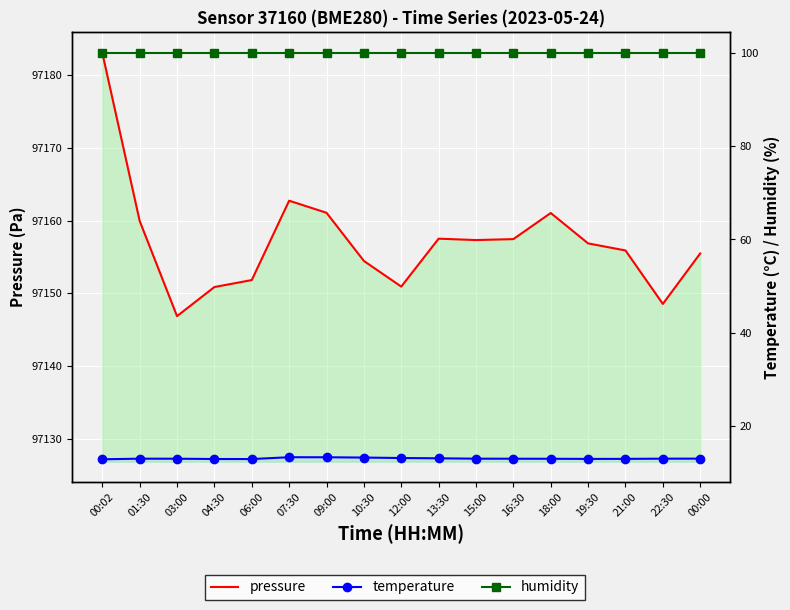

What is the sum of all temperature values?

222.2